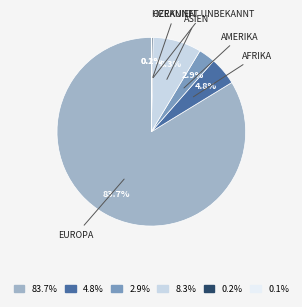

To the nearest percent, what is the average slice percentage?

17%